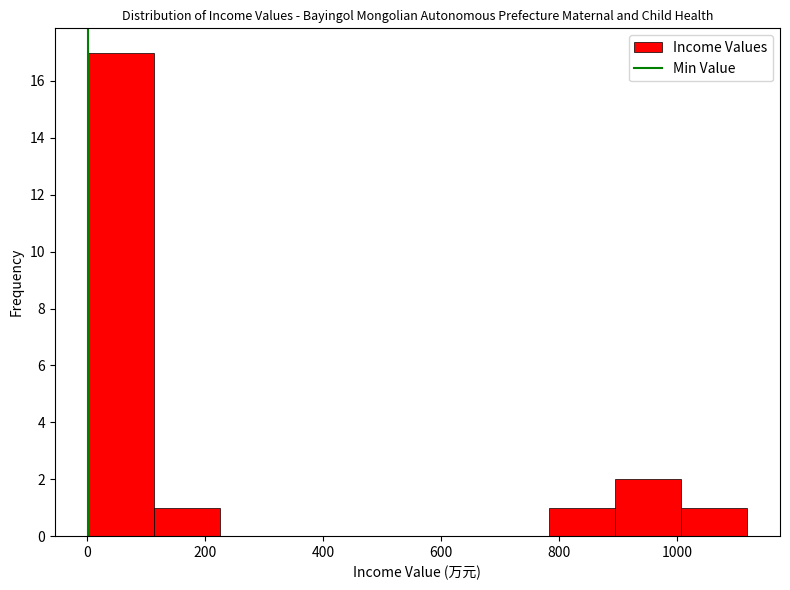

Which range on the x-axis has the tallest bar?

0 to 120